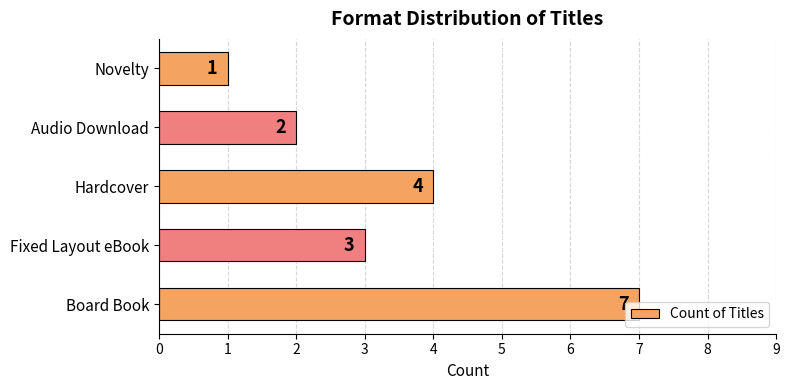

Count the number of categories in the chart.

5